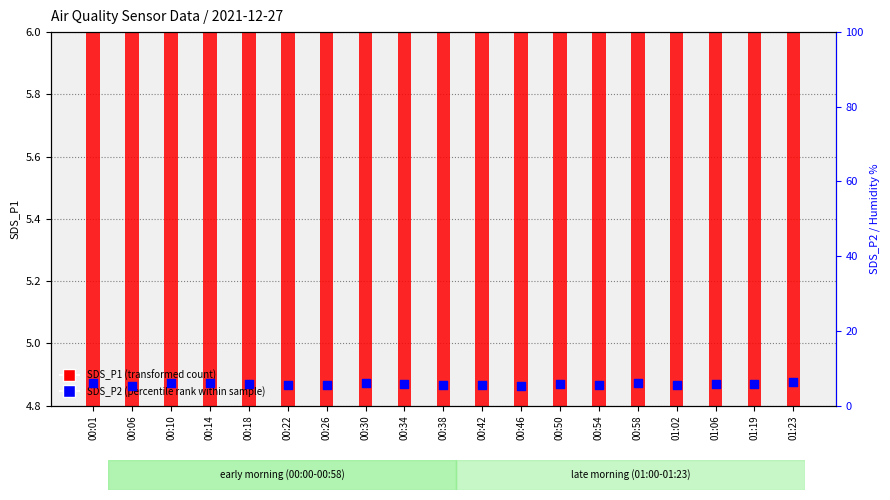

Which series has the largest Y range (max minus min)?

SDS_P1 (transformed count)